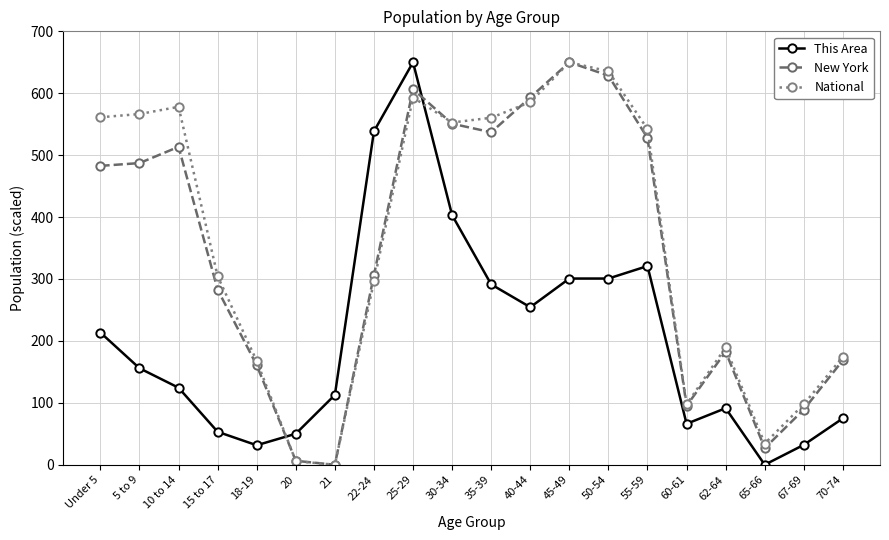

What is the greatest value displayed?

650.0